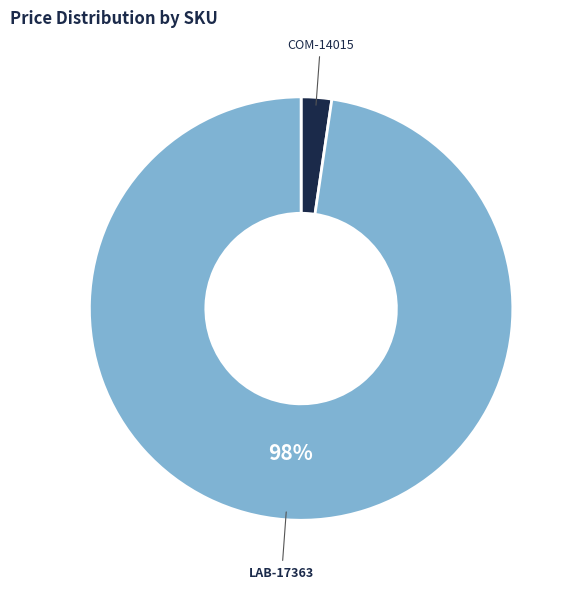

Is it true that LAB-17363 is 89% of the pie?

False